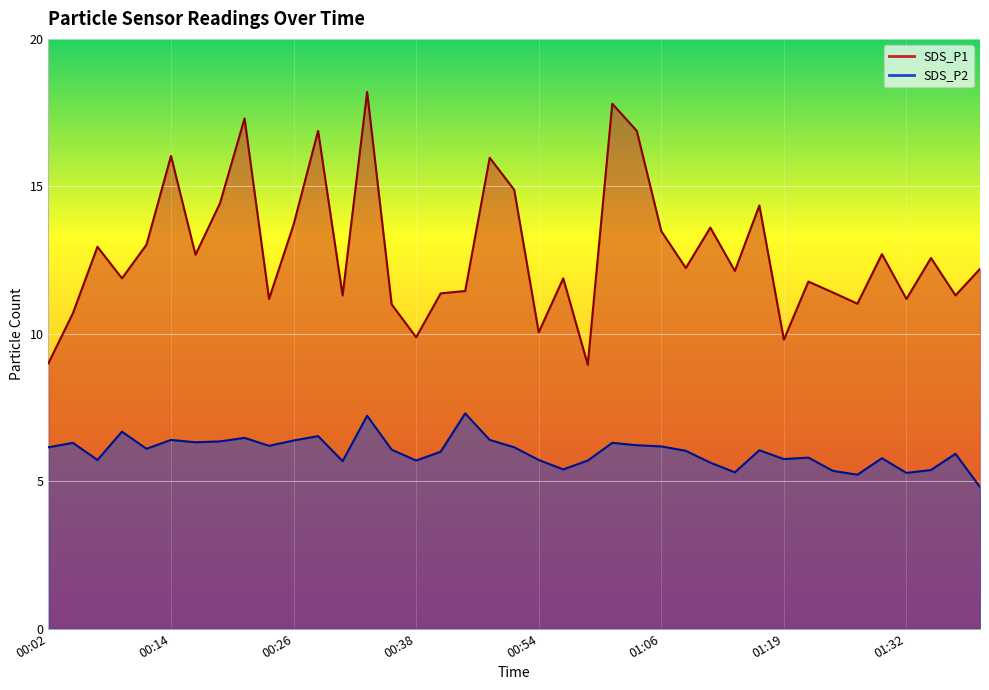

True or false: SDS_P2 and SDS_P1 intersect in this chart.

False